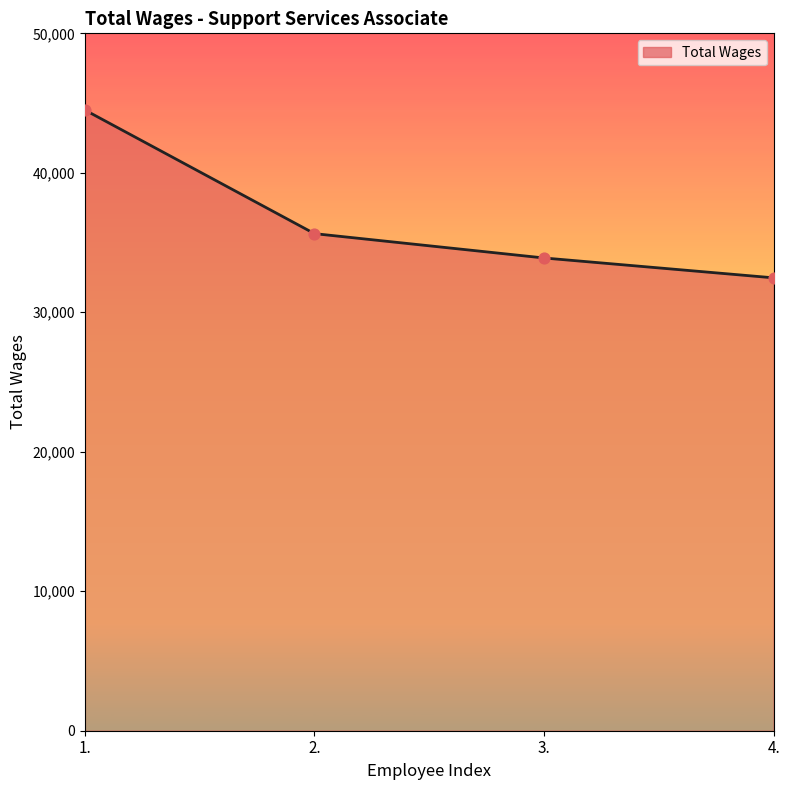

Between 4. and 1., which is larger?

1.